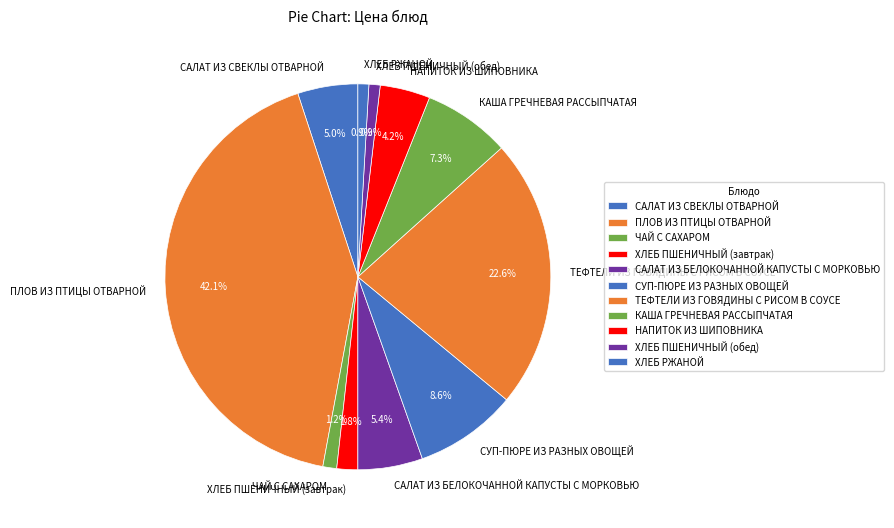

Which has a higher value, ТЕФТЕЛИ ИЗ ГОВЯДИНЫ С РИСОМ В СОУСЕ or ХЛЕБ ПШЕНИЧНЫЙ (обед)?

ТЕФТЕЛИ ИЗ ГОВЯДИНЫ С РИСОМ В СОУСЕ